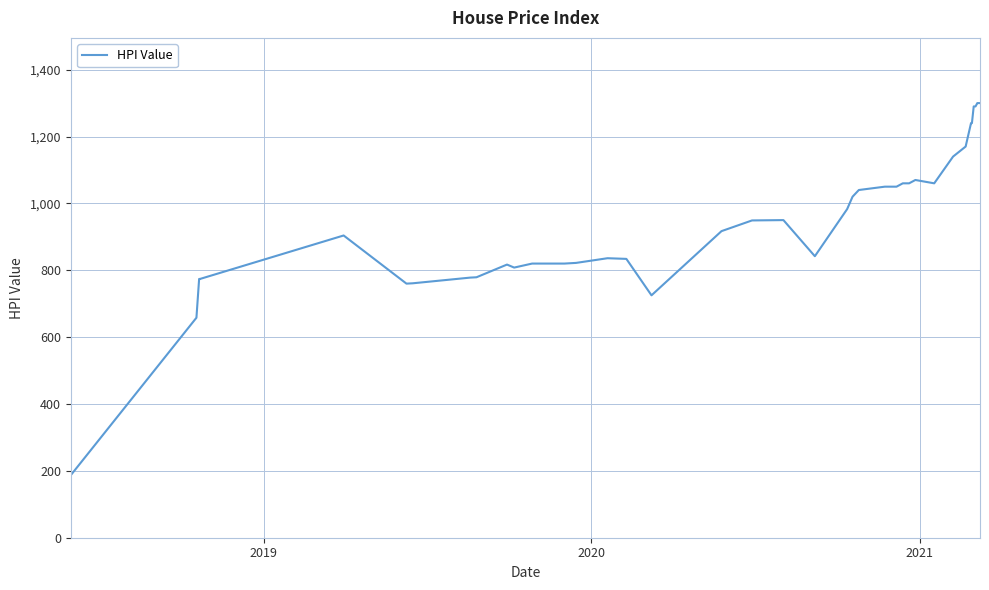

What is the difference between the maximum and minimum values?

1113